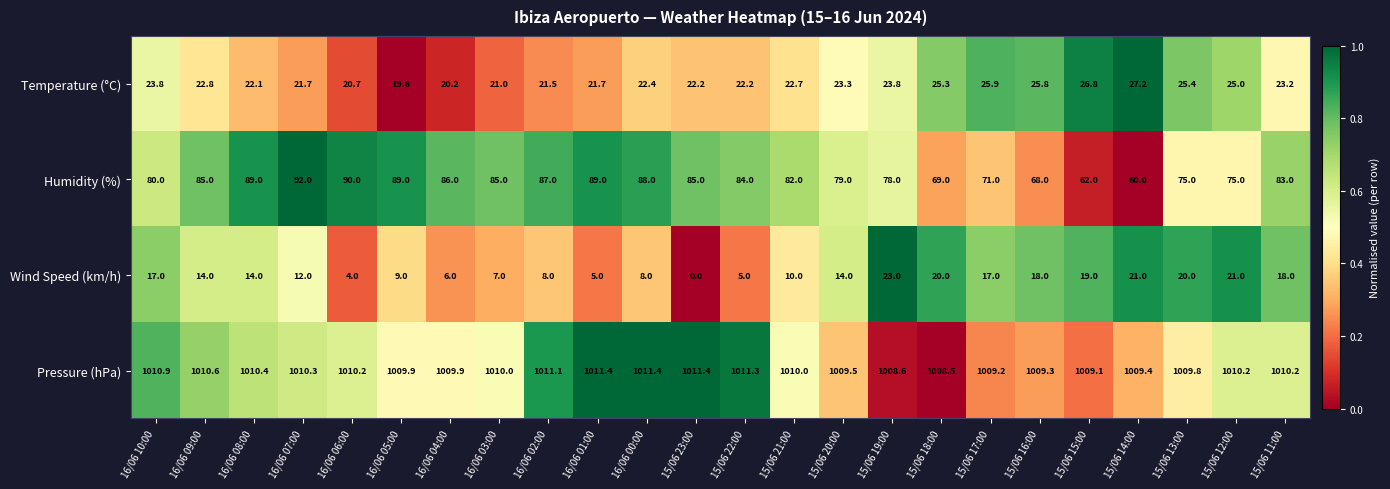

At how many categories does at least one series exceed 204?

24